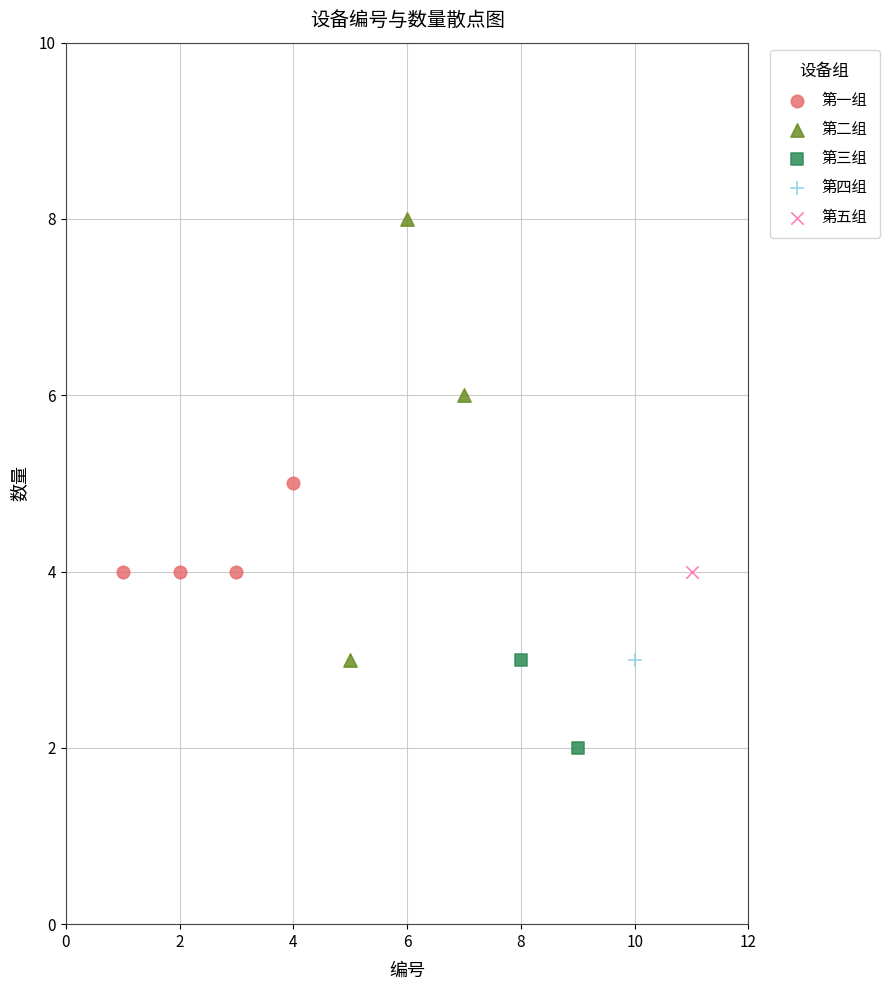

What are all the series names shown in the legend?

第一组, 第二组, 第三组, 第四组, 第五组